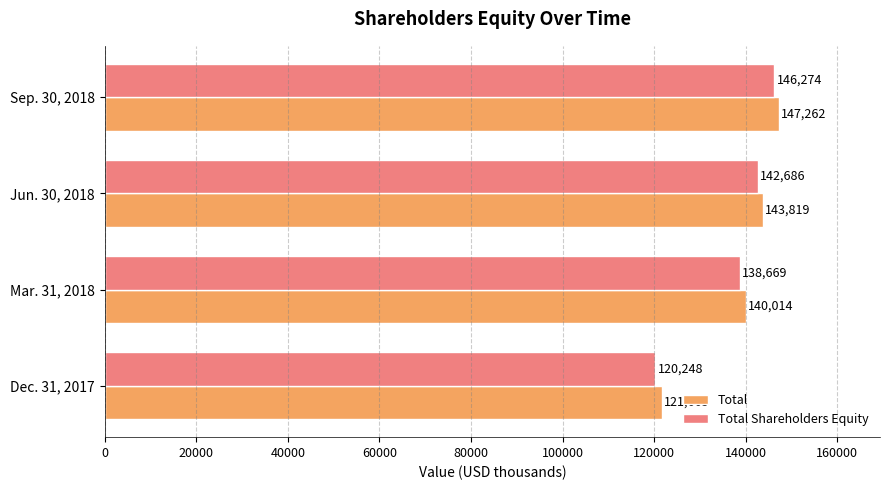

True or false: Total Shareholders Equity has a value of 185279 at Mar. 31, 2018.

False